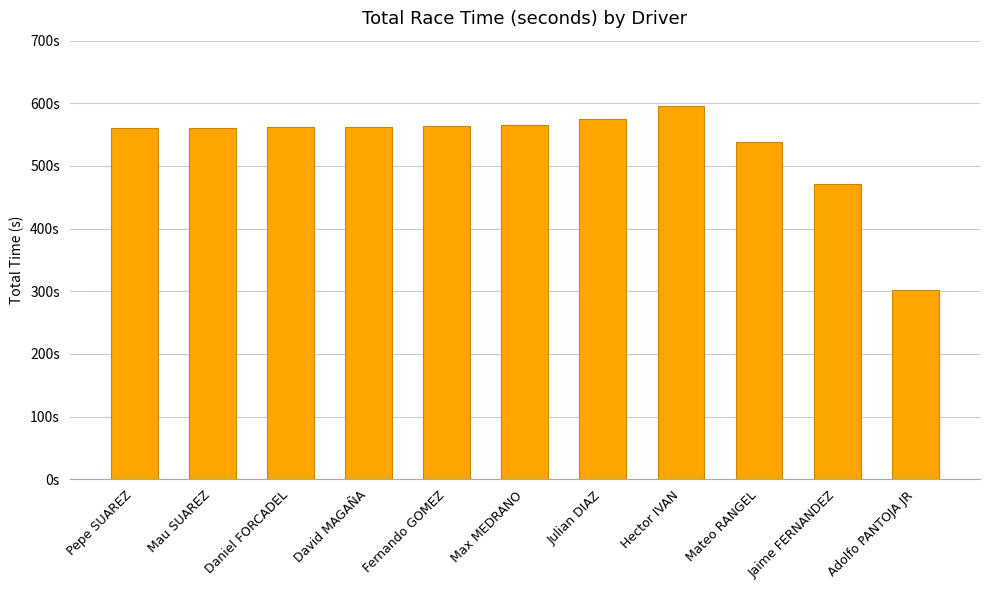

Rank the categories by value from highest to lowest.

Hector IVAN, Julian DIAZ, Max MEDRANO, Fernando GOMEZ, David MAGAÑA, Daniel FORCADEL, Mau SUAREZ, Pepe SUAREZ, Mateo RANGEL, Jaime FERNANDEZ, Adolfo PANTOJA JR